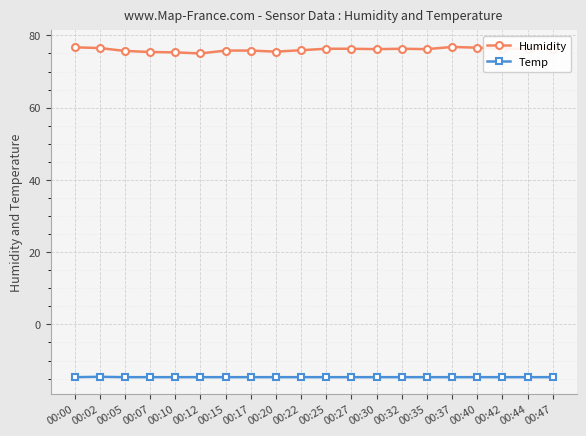

True or false: Humidity and Temp intersect in this chart.

False